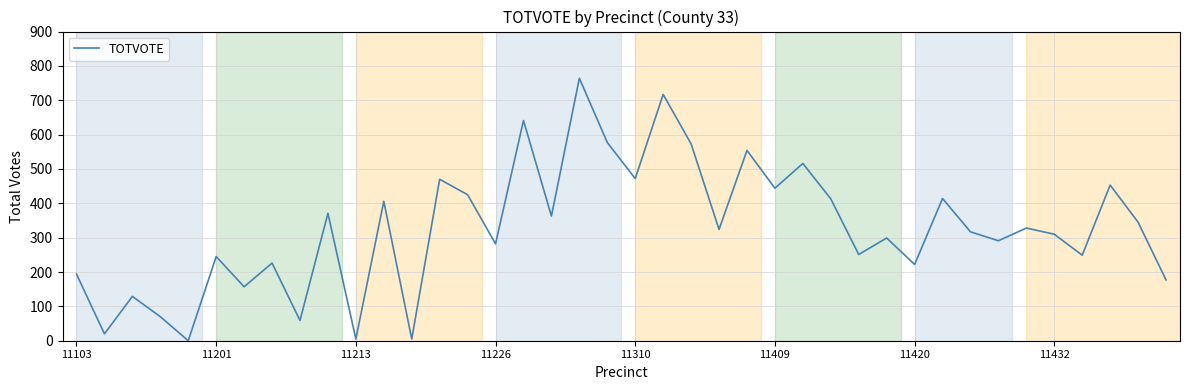

What is the difference between the maximum and minimum values?

764